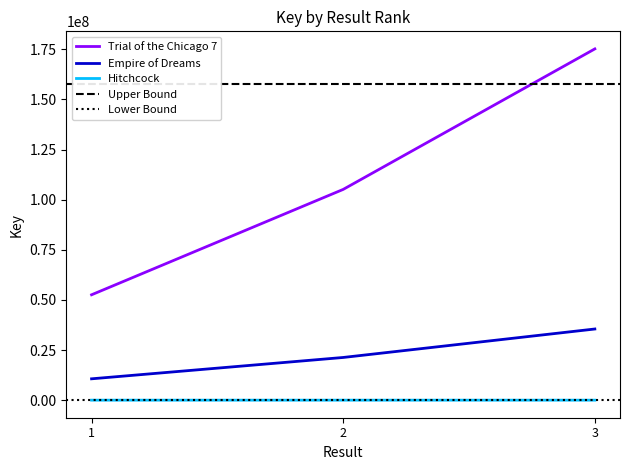

Count the number of data series in this chart.

3